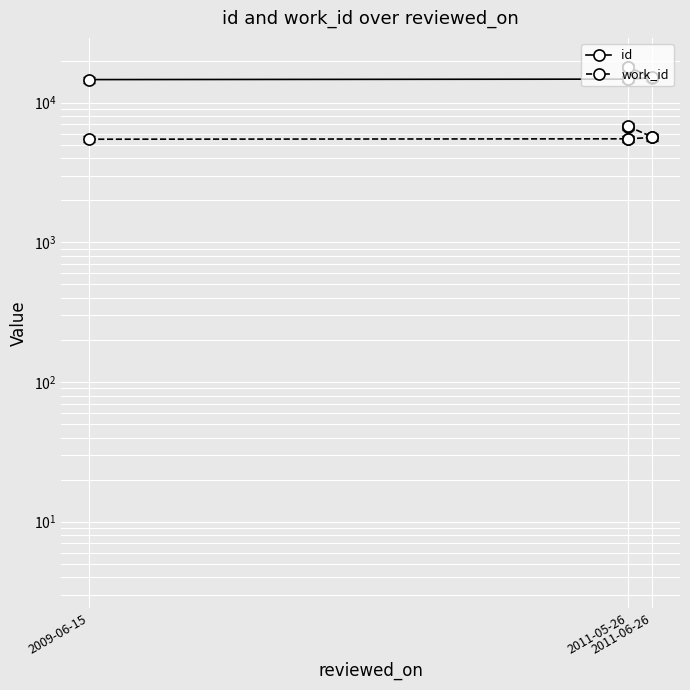

What is the label of the 7th point from the right?

2009-06-15